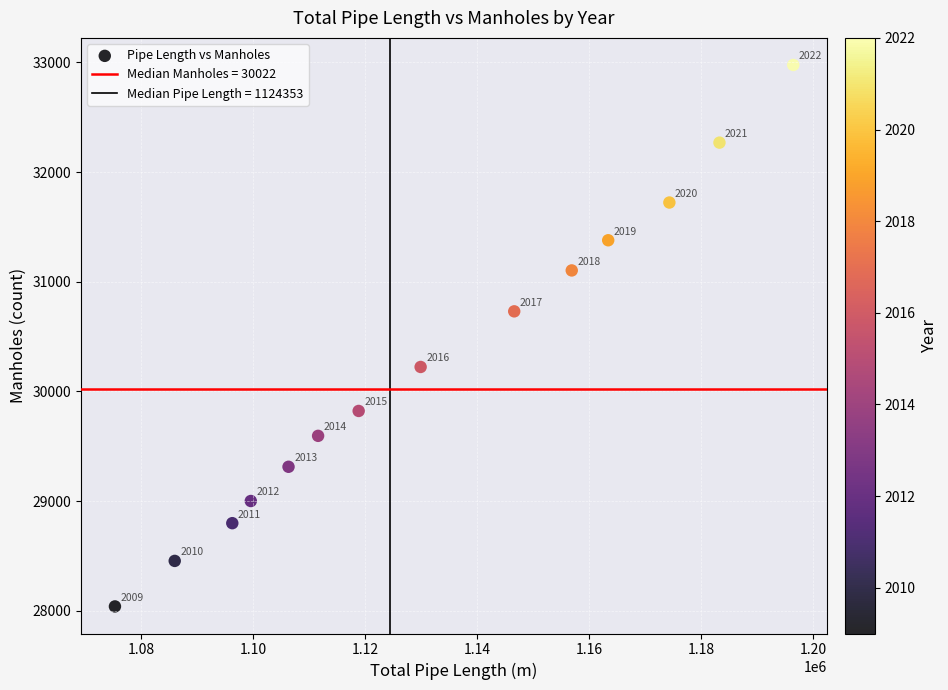

What Y value in the scatter plot is closest to 30508?

30730